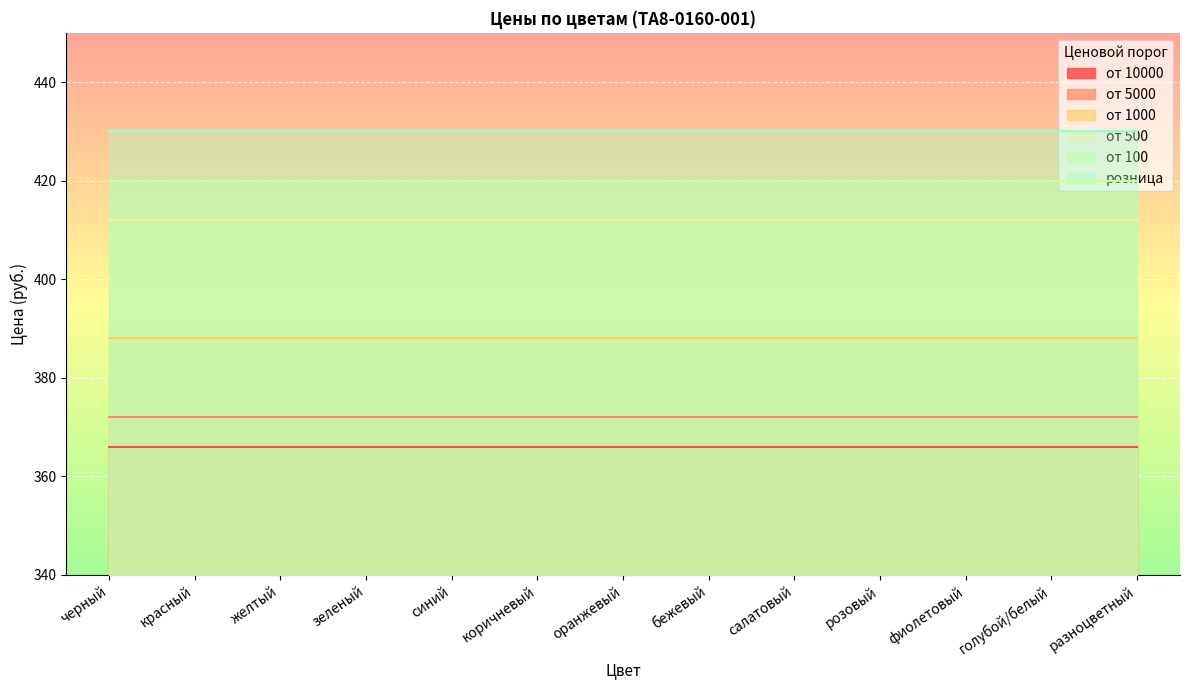

What is the lowest value of the от 10000 series?

366